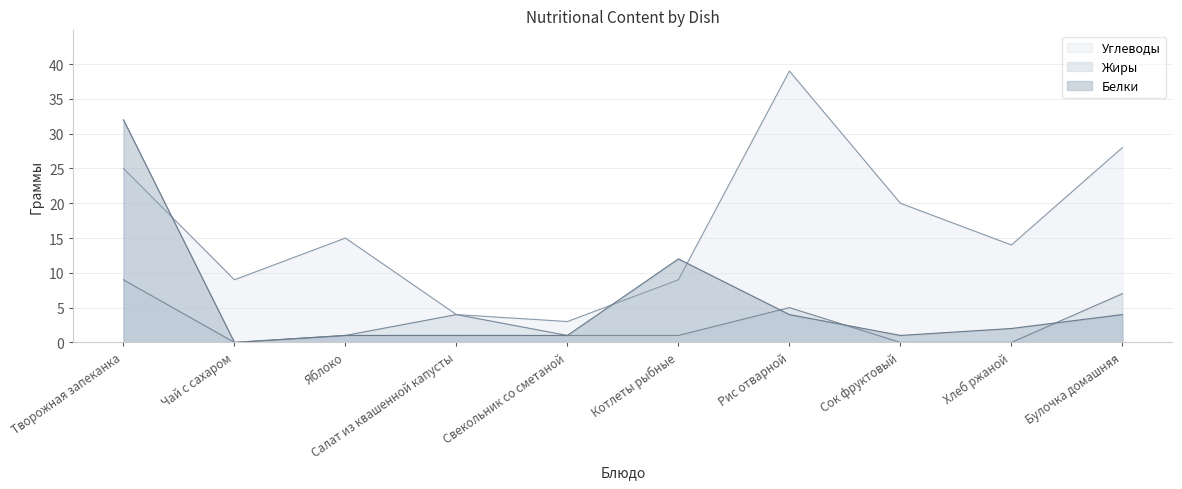

What is the sum of all Белки values?

58